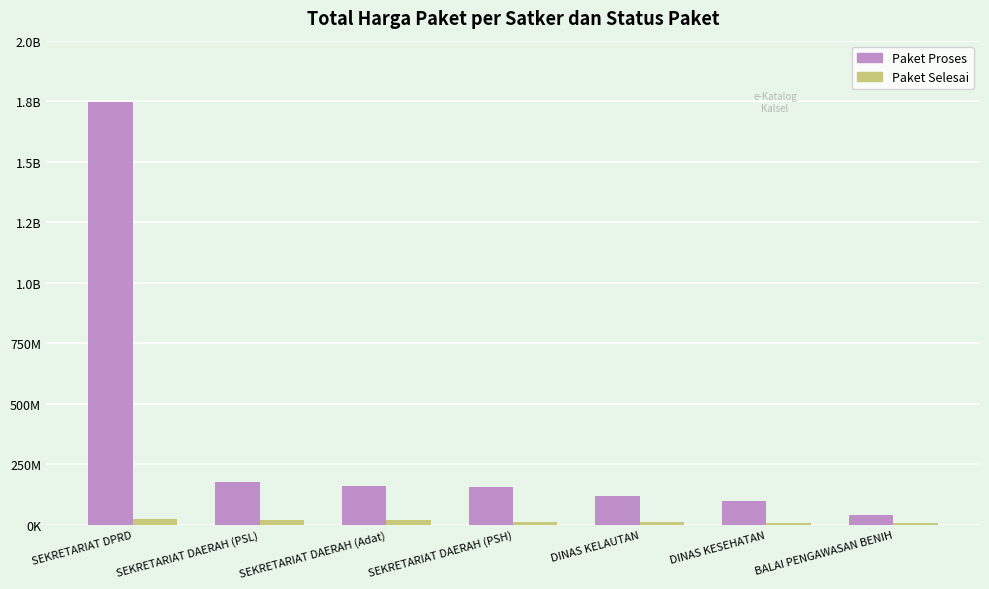

Which series has the widest spread of values?

Paket Proses